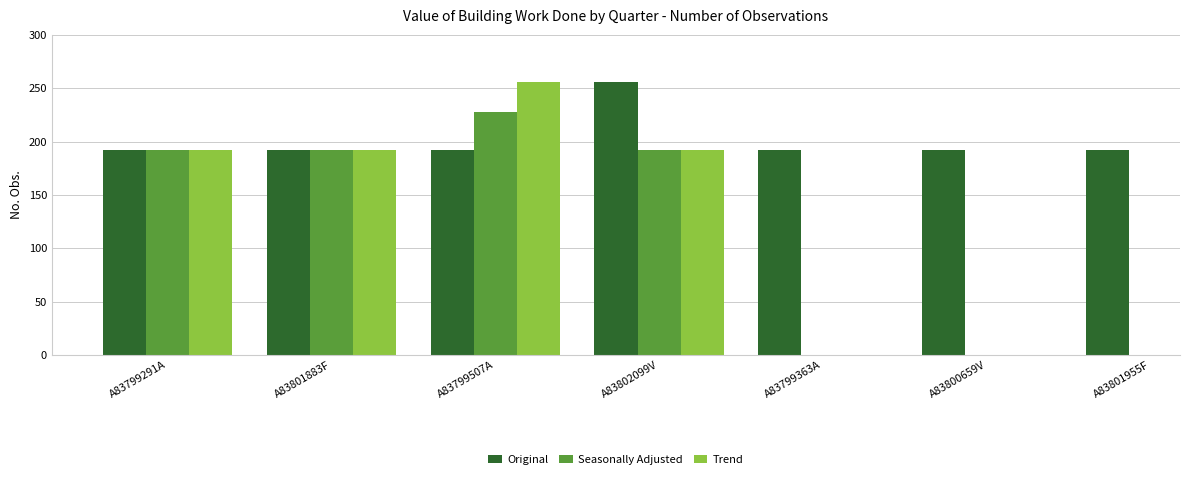

What is the maximum value for Seasonally Adjusted?

228.0